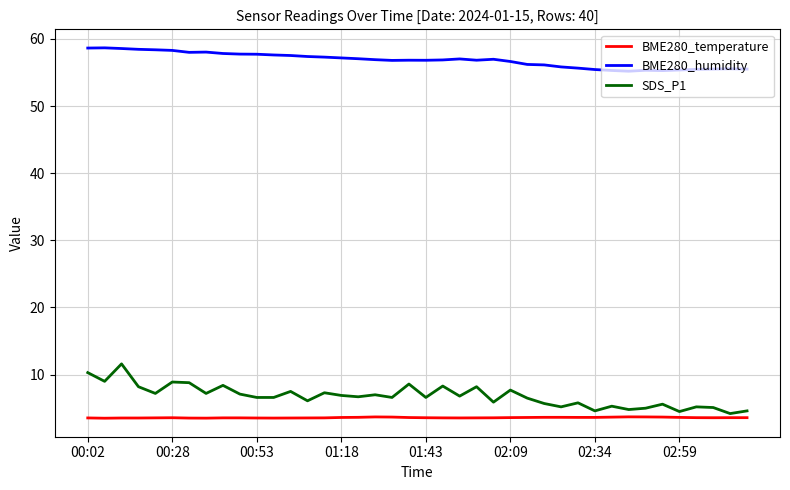

Which series has the largest total across all categories?

BME280_humidity